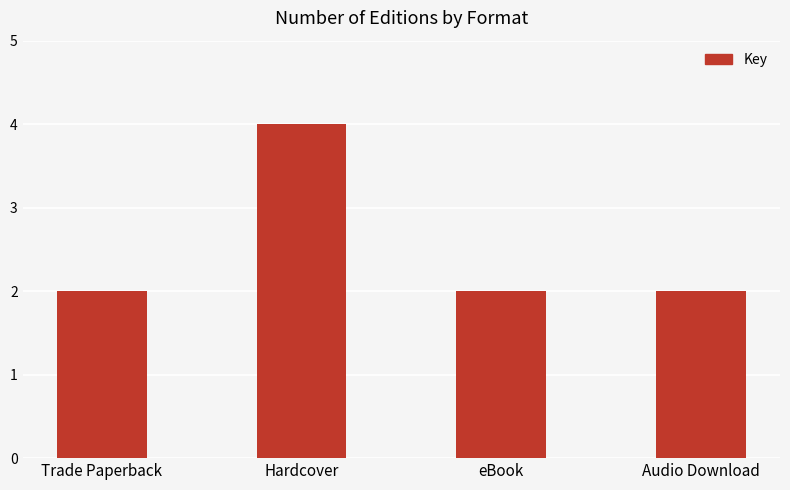

What is the value of the 4th bar from the left?

2